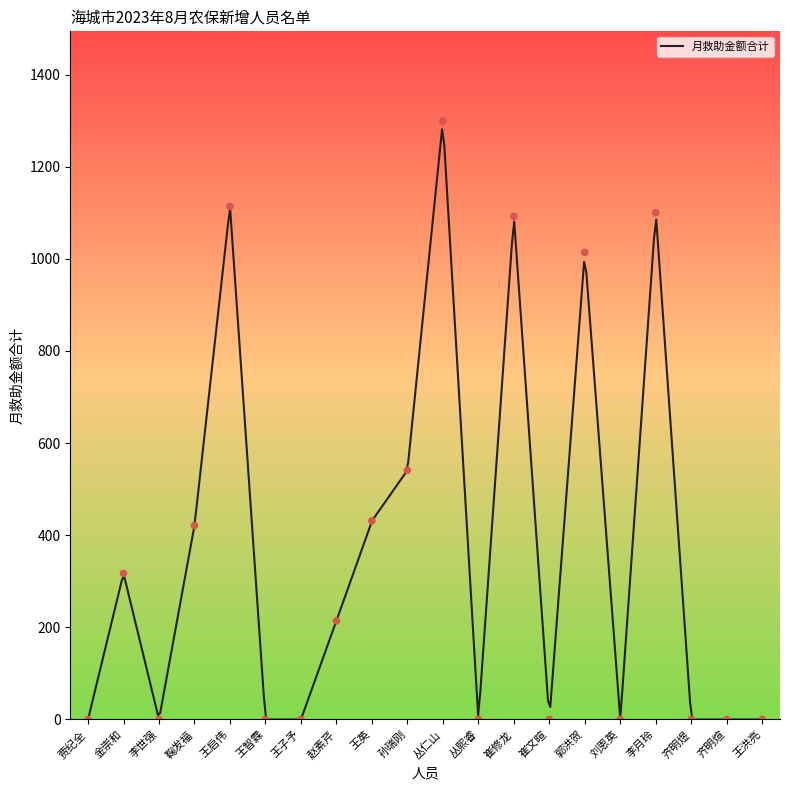

Between 郭洪贺 and 崔文暄, which is larger?

郭洪贺